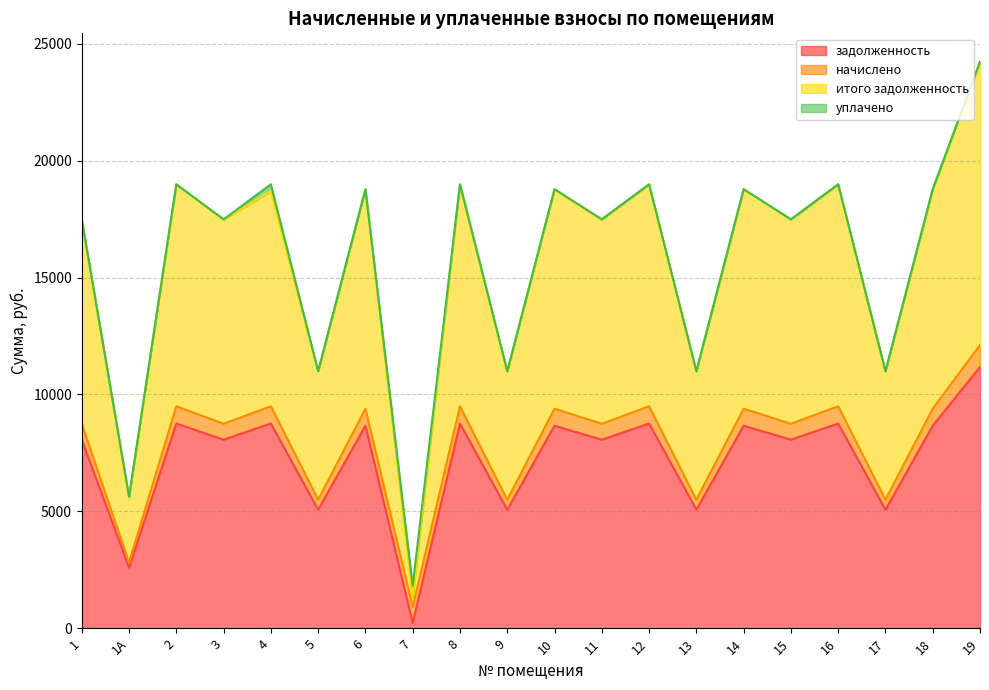

What are all the series names shown in the legend?

задолженность, начислено, итого задолженность, уплачено